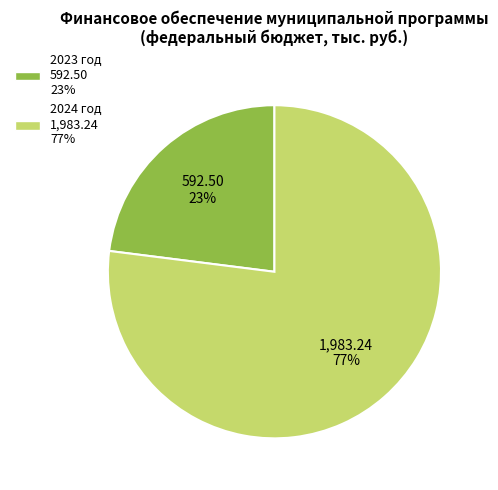

Do 2024 год and 2023 год together represent more than half of the pie?

Yes